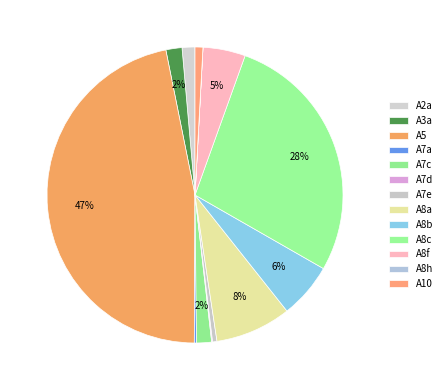

Is there a majority slice in this chart?

No